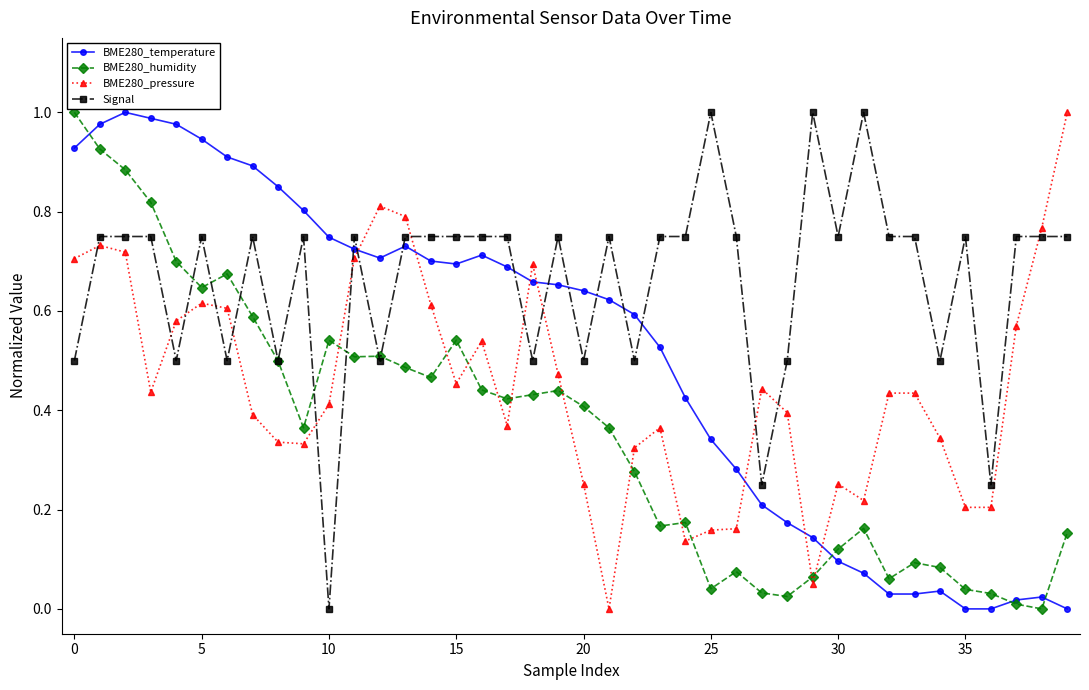

After their last crossing, which series has the higher values: BME280_temperature or BME280_pressure?

BME280_pressure